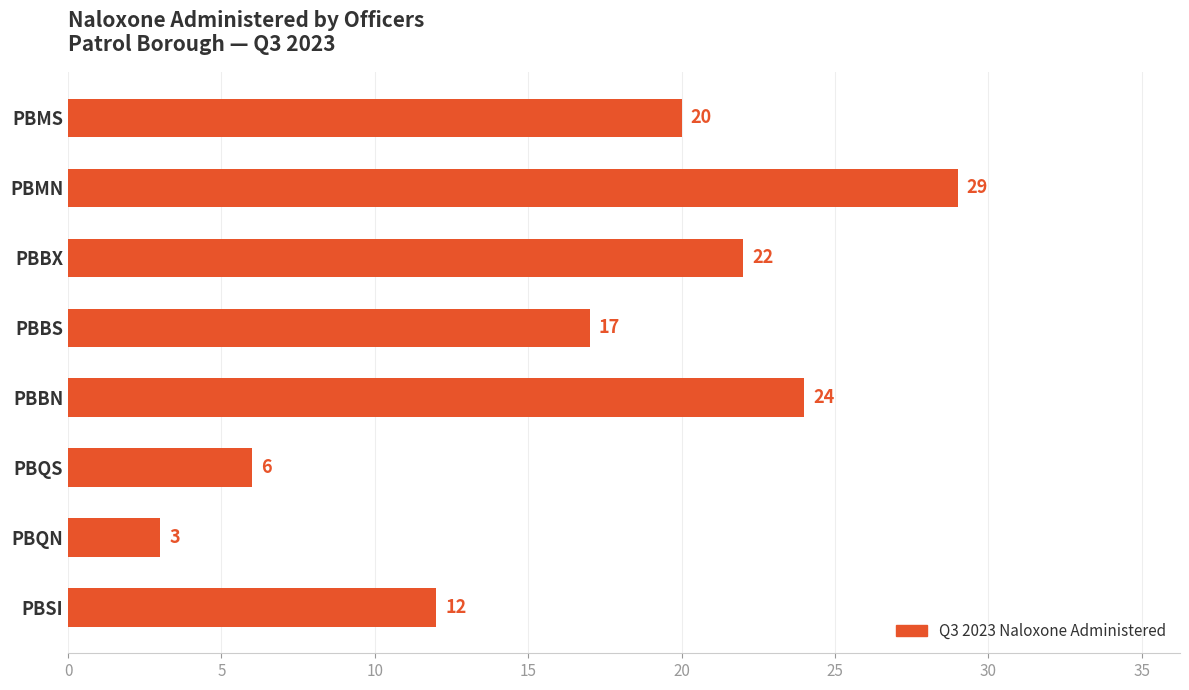

What position from the top is PBQN?

7